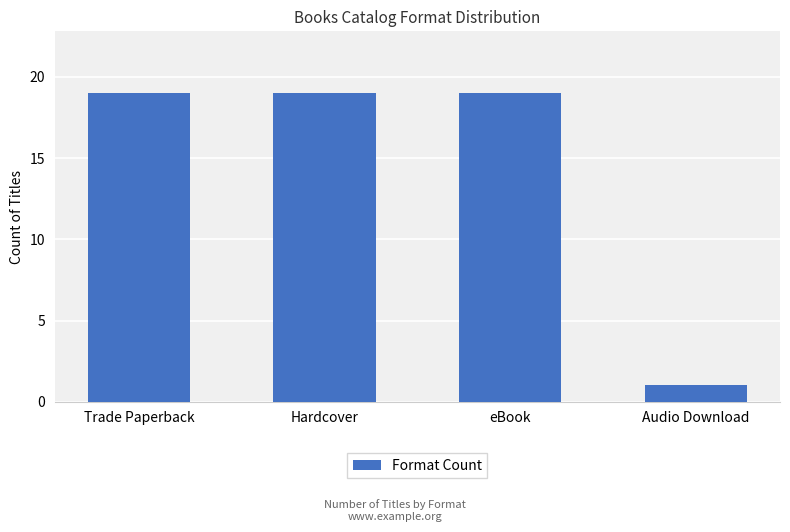

What is the label of the 1st bar from the right?

Audio Download